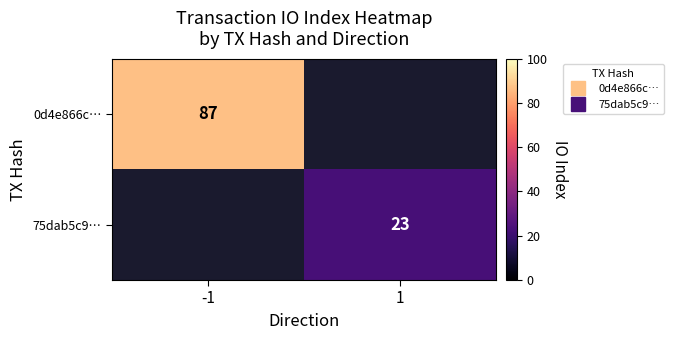

At -1, list the series in order from largest to smallest.

0d4e866c…, 75dab5c9…